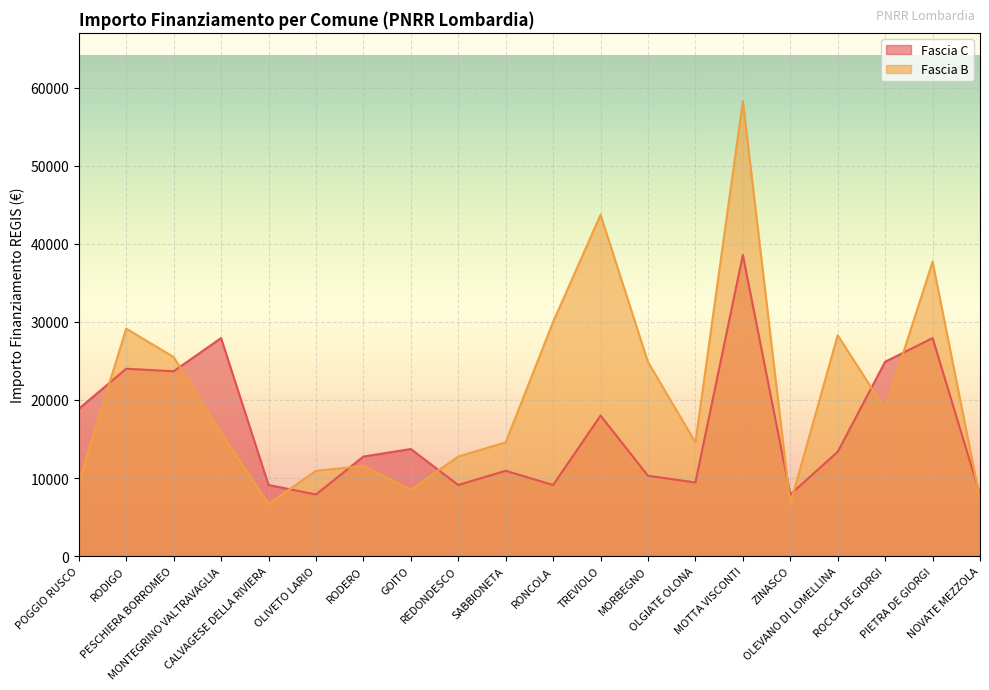

What is the highest value of the Fascia B series?

58272